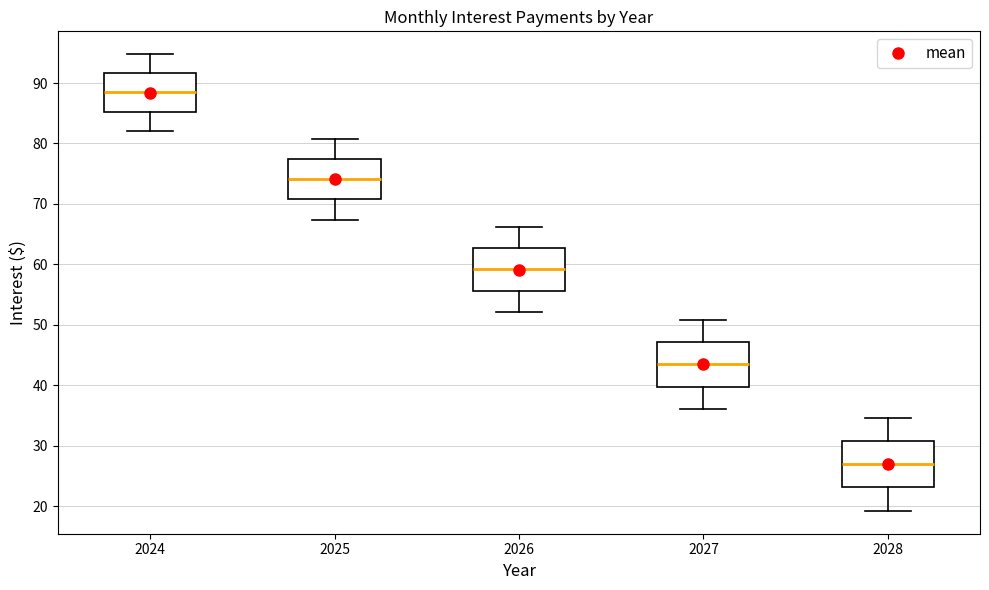

Reading left to right, read every box against the y-axis: the position of its median line, the range the box covers, and the ends of its whiskers. The values are not printed on the chart, so give them approximately, as read against the axis.

2024: median 88, box 85 to 92, whiskers 82 to 95
2025: median 74, box 71 to 78, whiskers 67 to 81
2026: median 59, box 56 to 63, whiskers 52 to 66
2027: median 43, box 40 to 47, whiskers 36 to 51
2028: median 27, box 23 to 31, whiskers 19 to 35